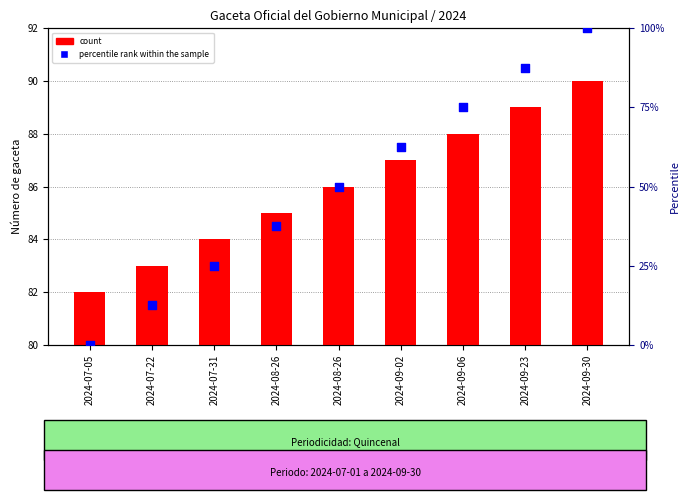

What are all the series names shown in the legend?

count, percentile rank within the sample